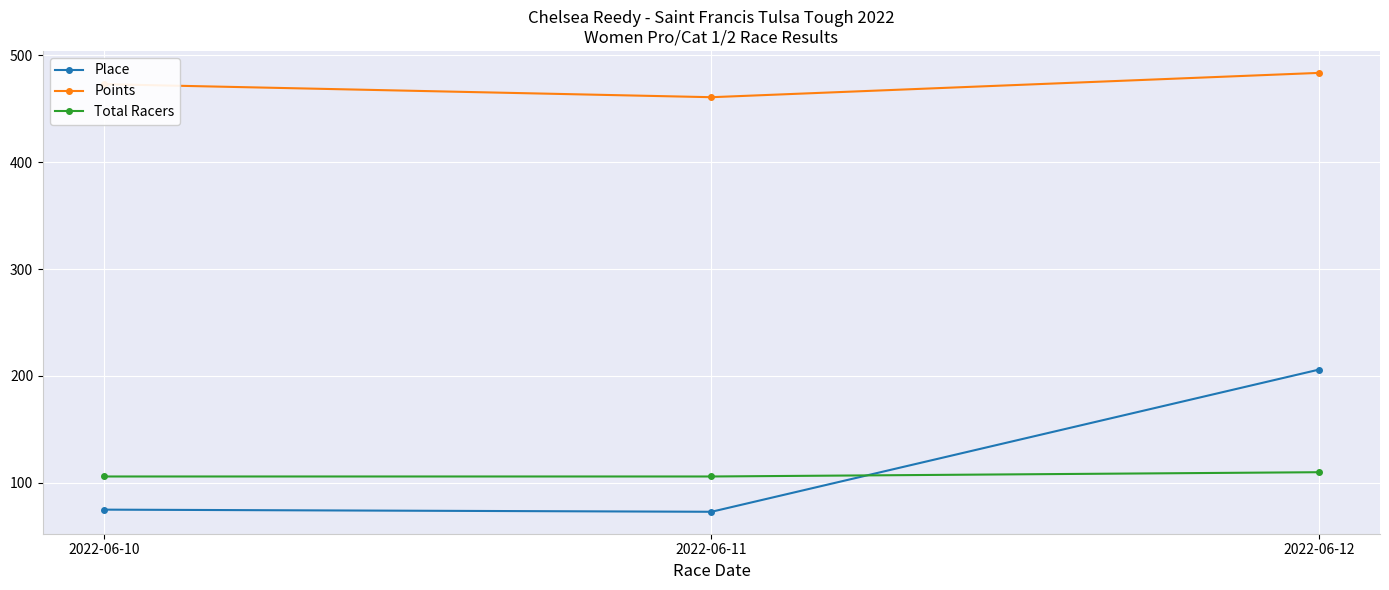

What is the average value of the Points series?

472.3